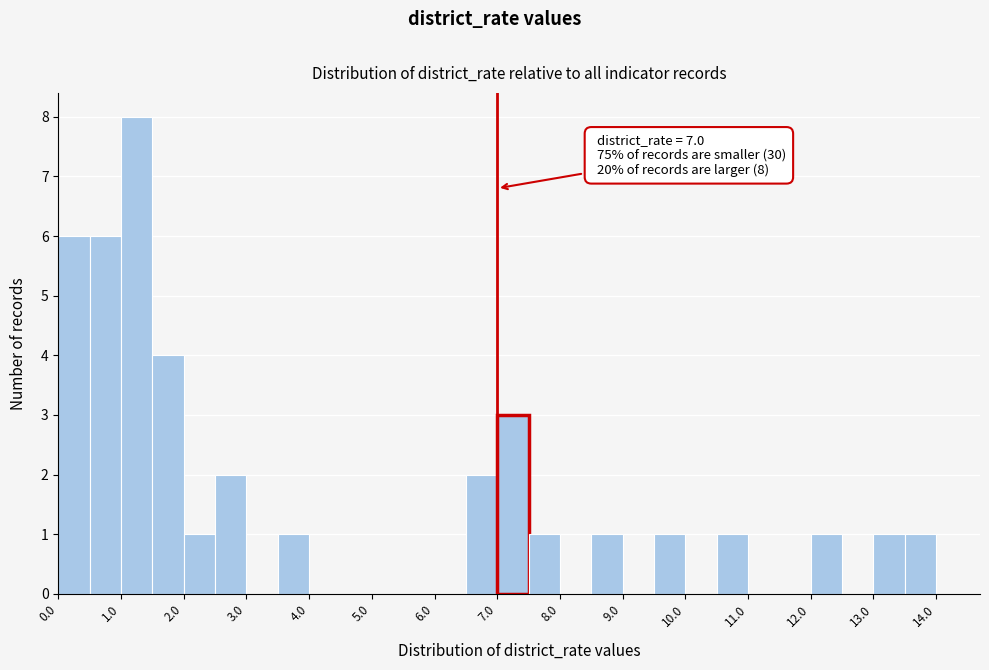

Which range on the x-axis has the tallest bar?

1.0 to 1.5